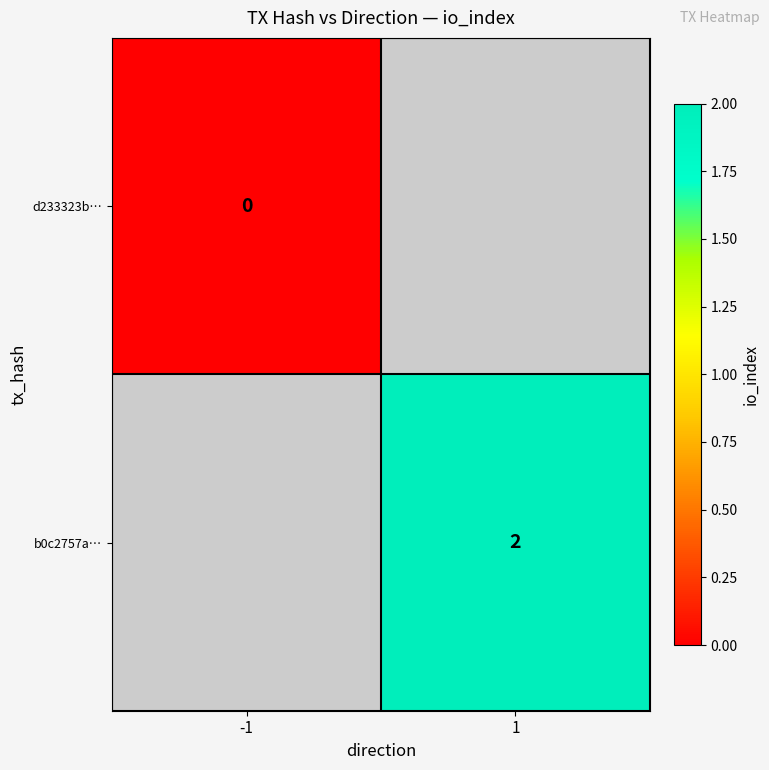

True or false: b0c2757a… has a value of 2 at 1.

True